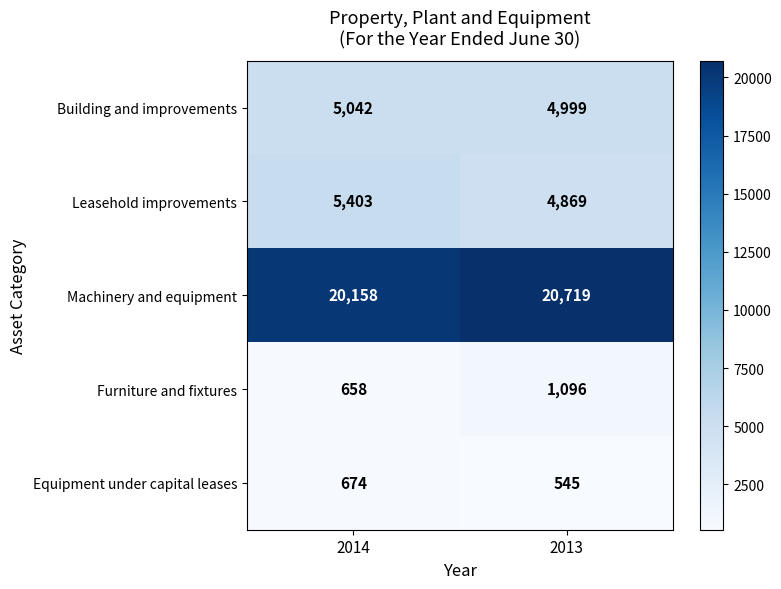

List the series in order of their peak value, highest first.

Machinery and equipment, Leasehold improvements, Building and improvements, Furniture and fixtures, Equipment under capital leases